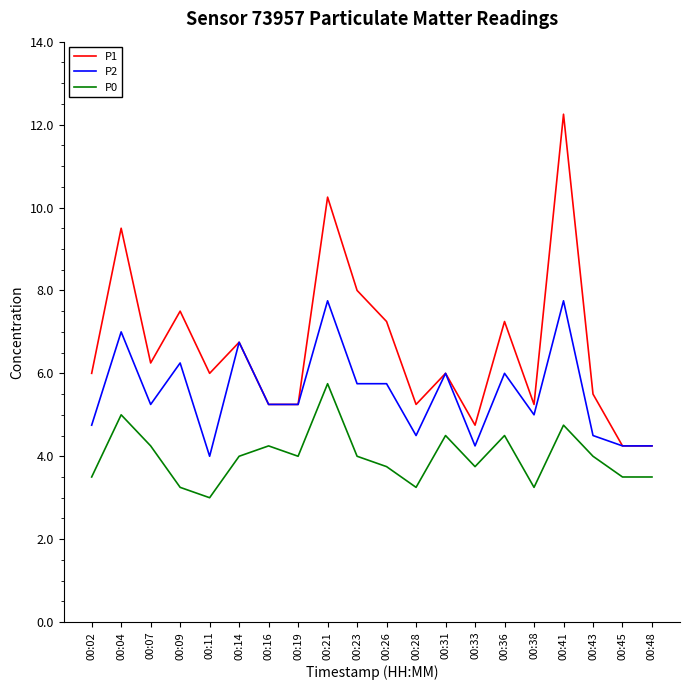

Is the value of P2 at 00:31 greater than the value of P1 at 00:48?

Yes